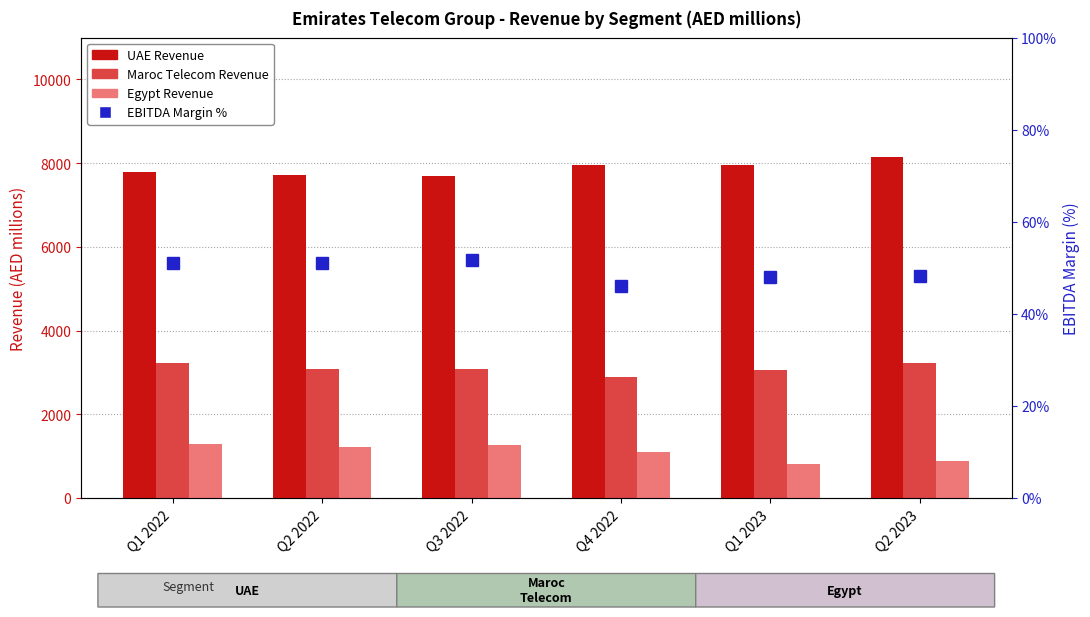

What is the difference between the EBITDA Margin % values at Q1 2022 and Q3 2022?

0.8